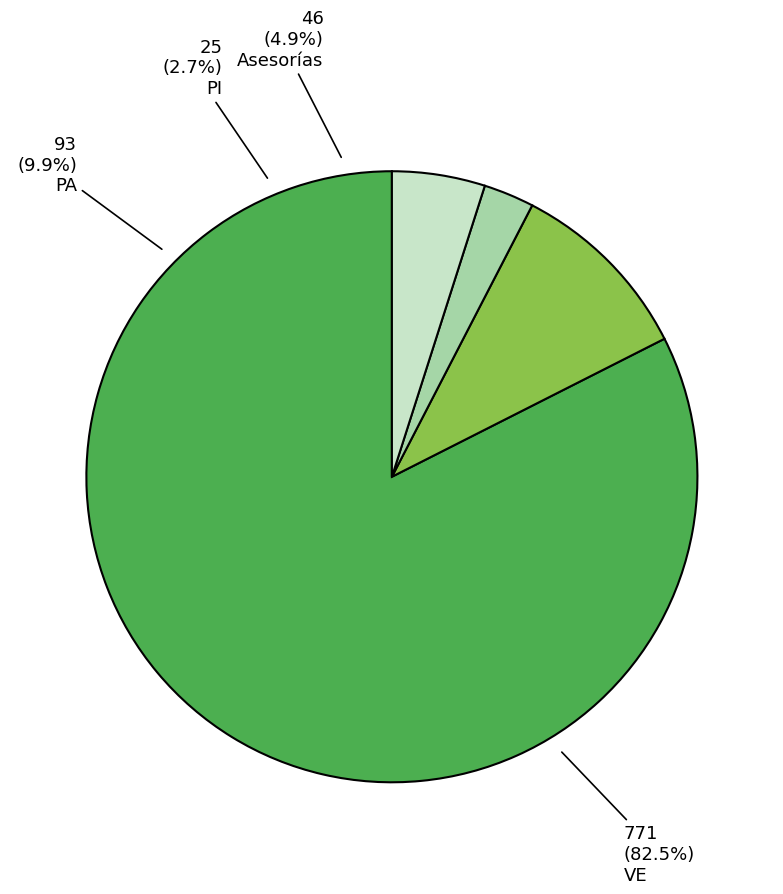

Which category has the smallest portion of the pie?

PI